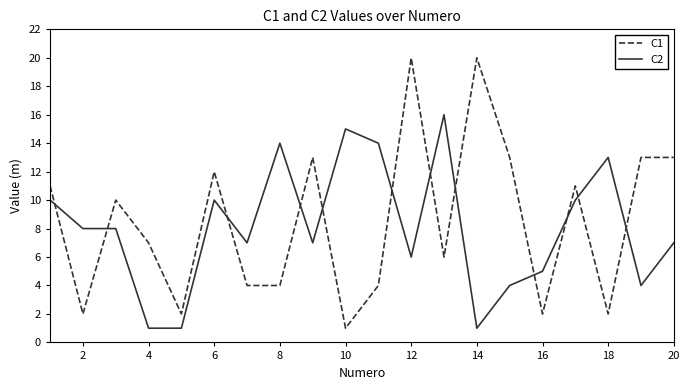

Which series has the largest range (max minus min)?

C1